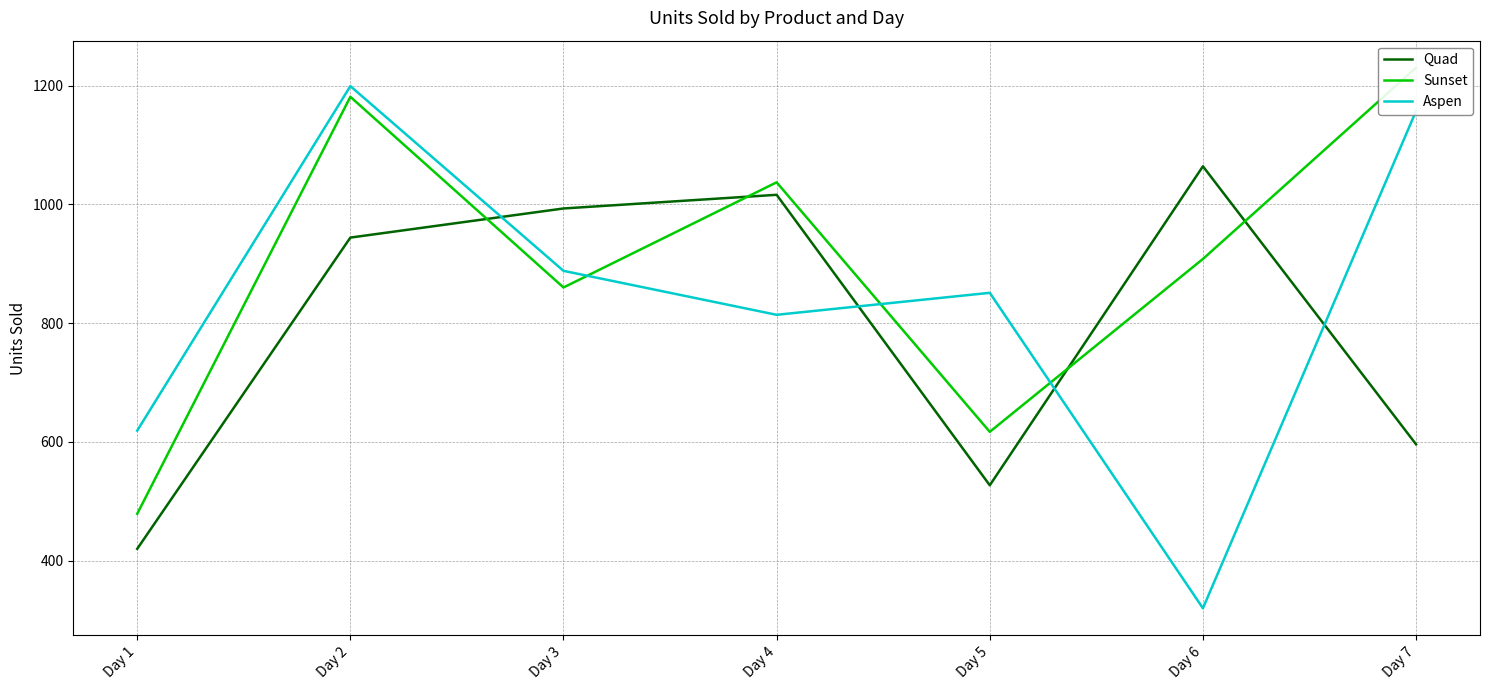

Reading left to right, transcribe all the data shown in this chart.

Quad: 420	944	993	1016	527	1064	596
Sunset: 479	1181	860	1037	617	908	1230
Aspen: 619	1199	888	814	851	320	1157